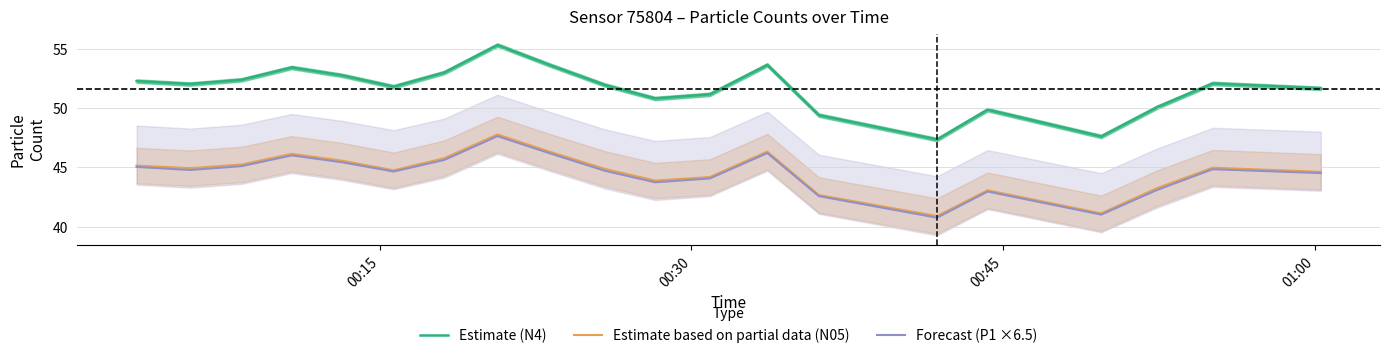

True or false: Estimate (N4) and Estimate based on partial data (N05) intersect in this chart.

False